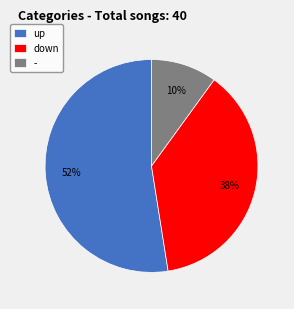

To the nearest percent, what is the difference between the largest and smallest slice percentages?

42%